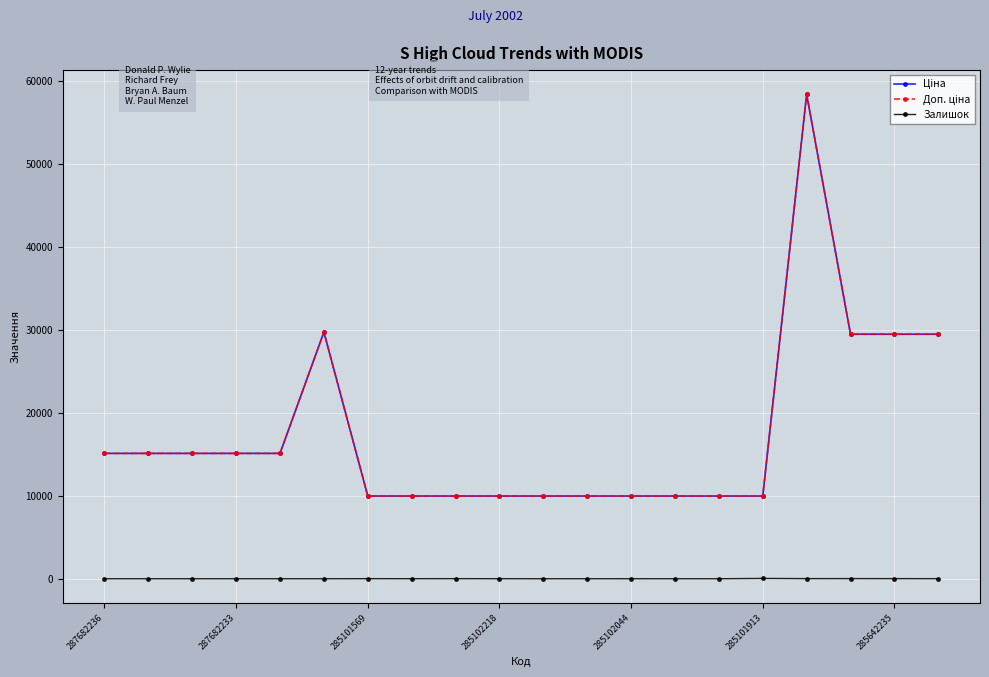

Reading left to right, what are all the values shown in this chart?

Ціна: 15120.0	15120.0	15120.0	15120.0	15120.0	29747.2	9975.0	9975.0	9975.0	9975.0	9975.0	9975.0	9975.0	9975.0	9975.0	9975.0	58426.5	29491.5	29491.5	29491.5
Доп. ціна: 15120.0	15120.0	15120.0	15120.0	15120.0	29747.2	9975.0	9975.0	9975.0	9975.0	9975.0	9975.0	9975.0	9975.0	9975.0	9975.0	58426.5	29491.5	29491.5	29491.5
Залишок: 0.0	0.0	0.0	0.0	0.0	0.0	7.0	5.0	9.0	3.0	0.0	0.0	1.0	0.0	0.0	39.0	14.0	16.0	13.0	10.0